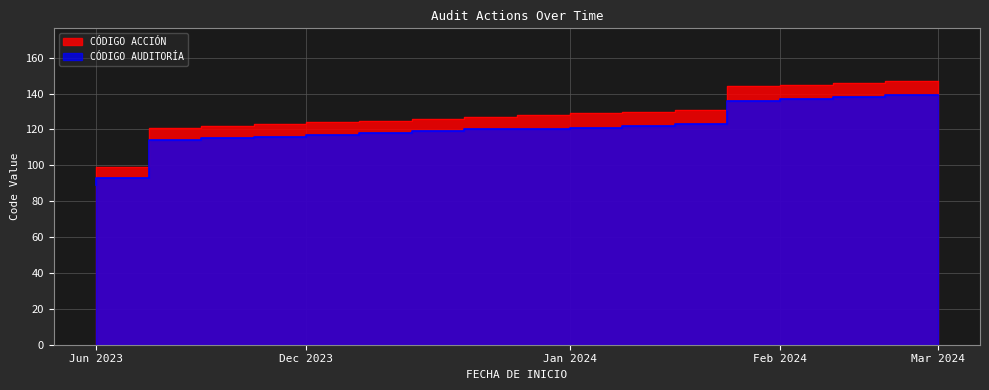

True or false: CÓDIGO AUDITORÍA has a value of 207 at 15.

False